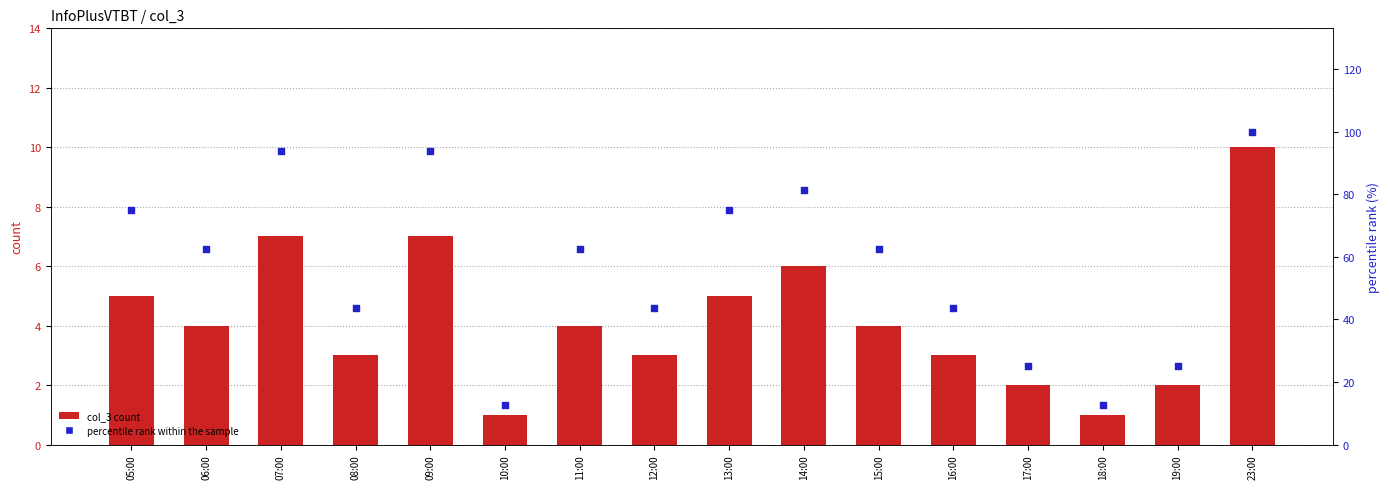

At which category is the sum across all series the highest?

23:00